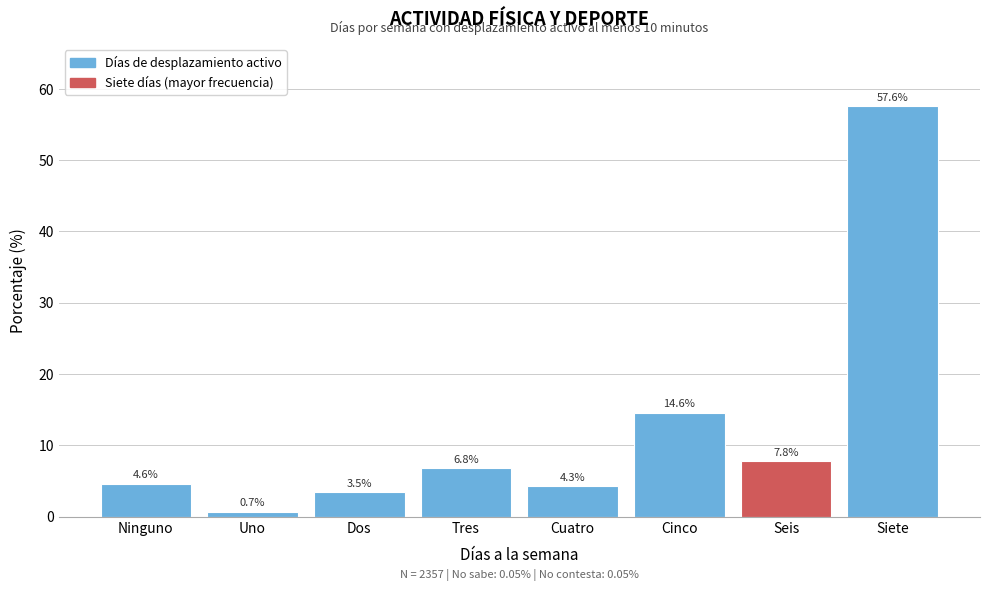

Reading left to right, extract all data points from this chart.

4.6	0.7	3.5	6.8	4.3	14.6	7.8	57.6